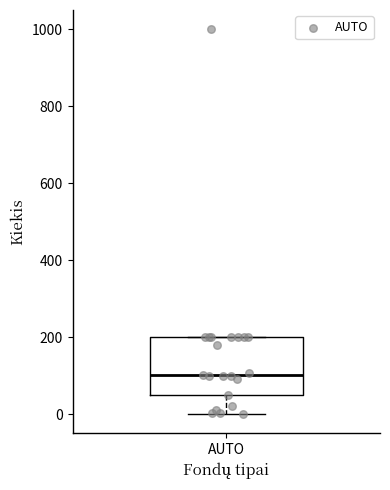

Where does the lower whisker of the box for AUTO end on the y-axis? The values are not printed on the chart, so give them approximately, as read against the axis.

0